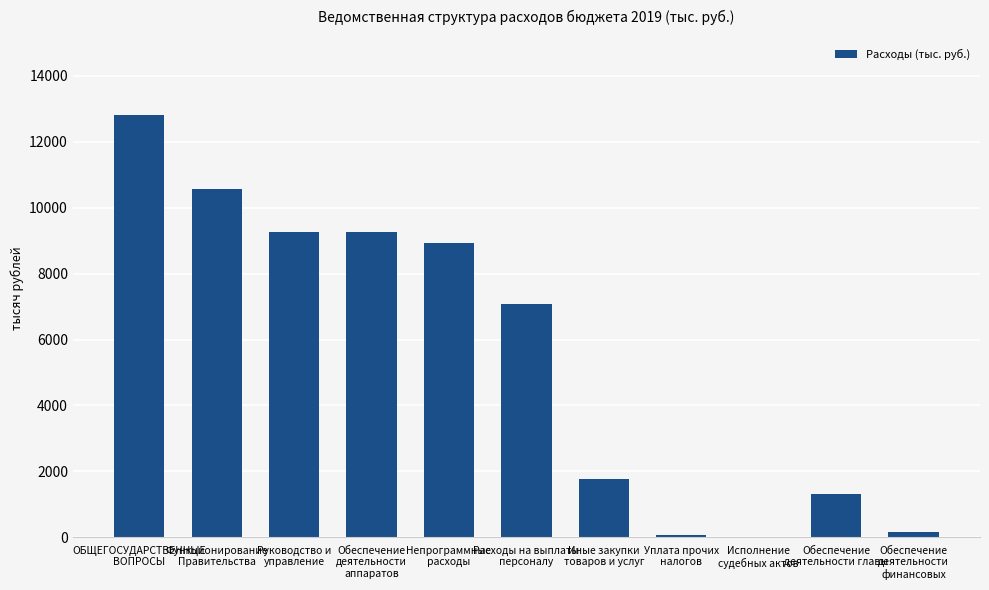

What is the change in value from Непрограммные
расходы to Расходы на выплаты
персоналу?

-1856.9